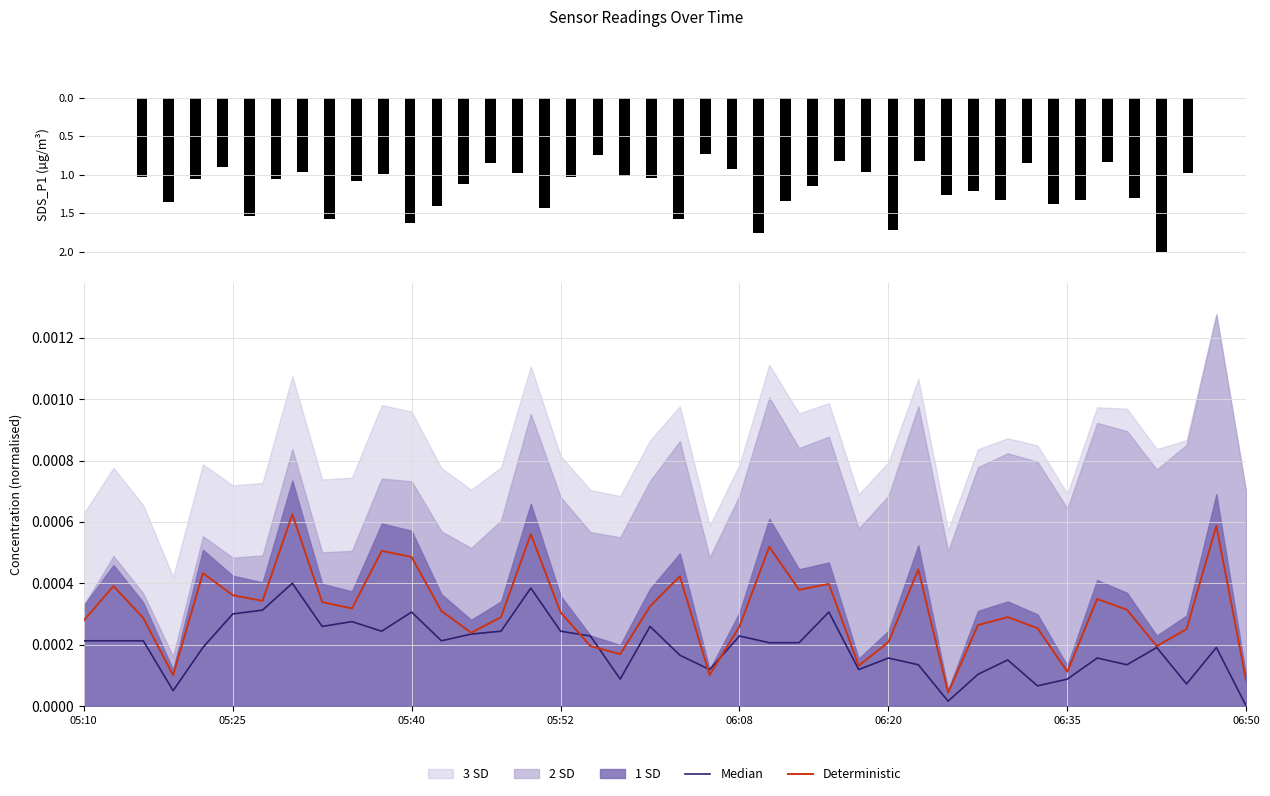

Does the chart contain stacked bars?

No